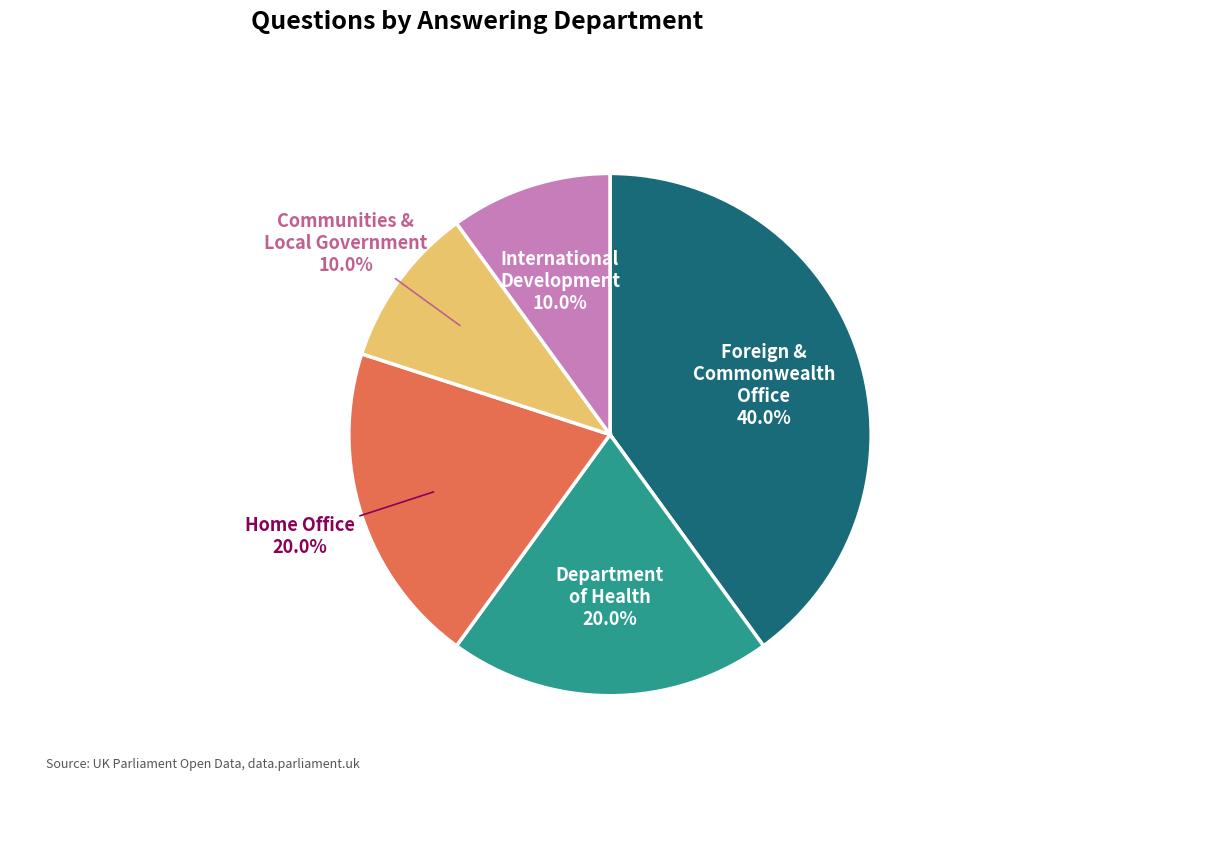

Is there any slice that represents more than half of the pie?

No